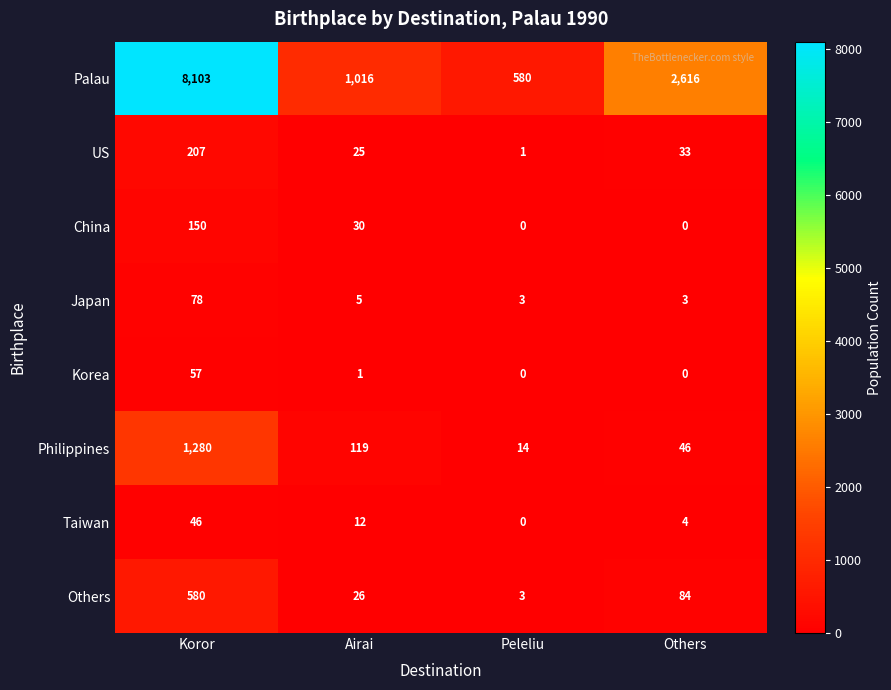

Which category has the highest value across all series?

Koror